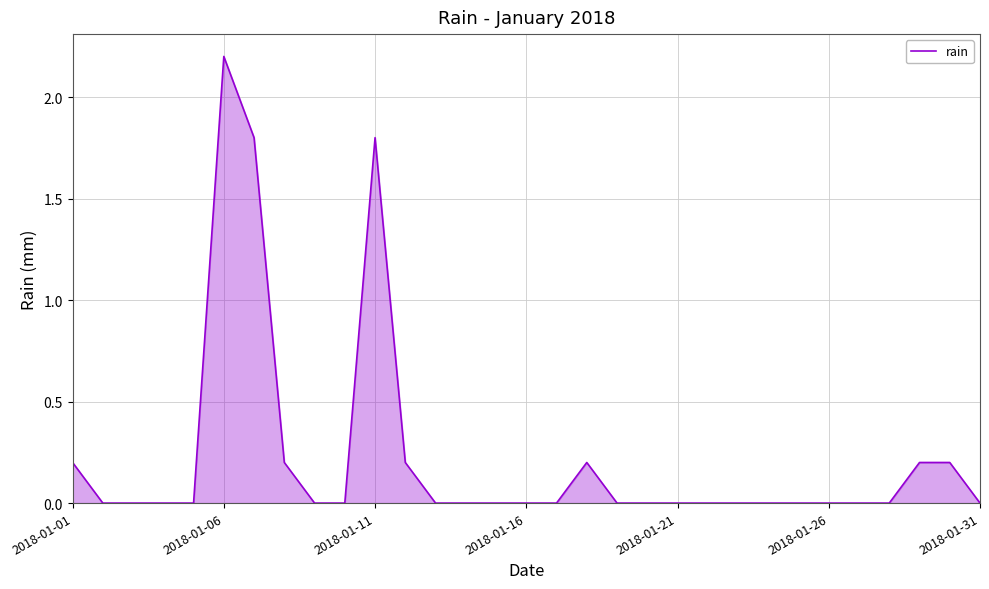

Reading left to right, list all the values displayed in this chart.

0.2	0.0	0.0	0.0	0.0	2.2	1.8	0.2	0.0	0.0	1.8	0.2	0.0	0.0	0.0	0.0	0.0	0.2	0.0	0.0	0.0	0.0	0.0	0.0	0.0	0.0	0.0	0.0	0.2	0.2	0.0